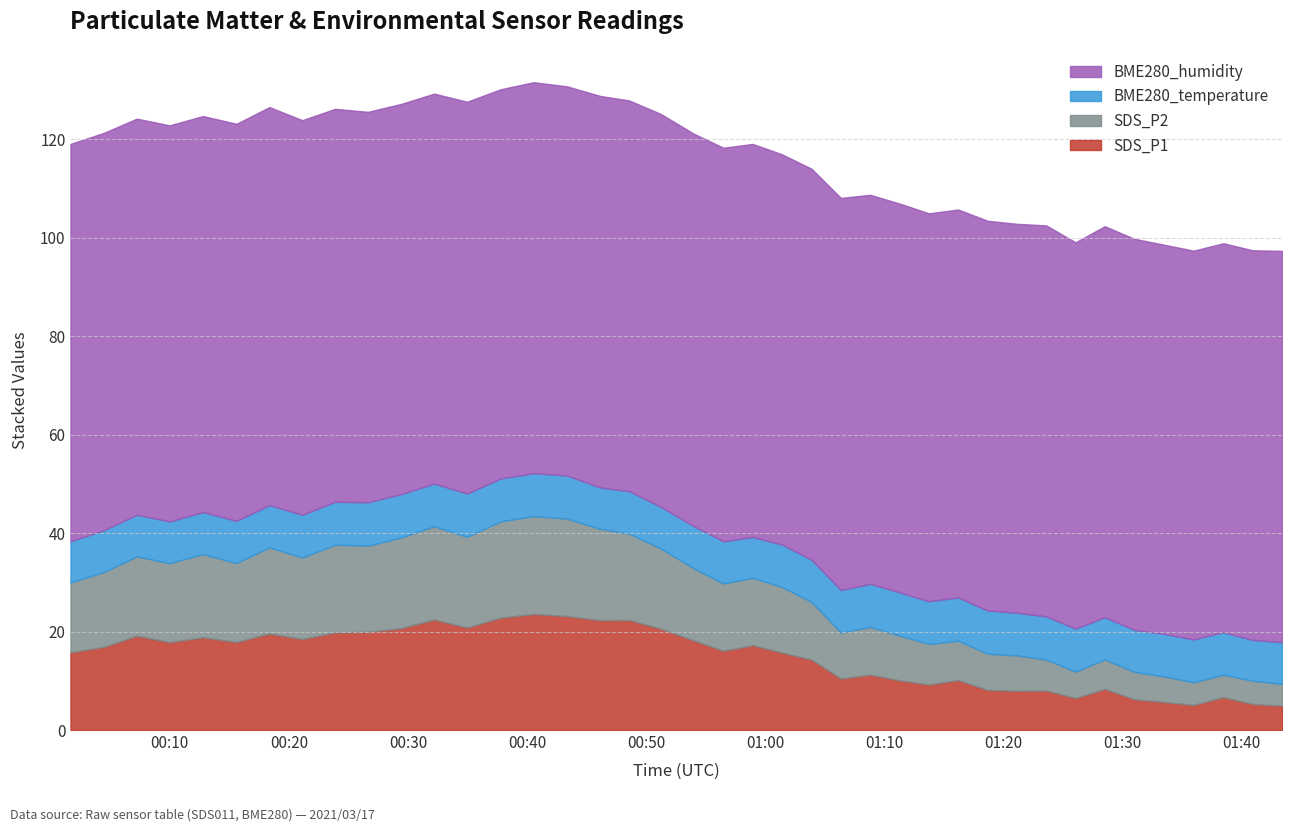

What is the average value of the SDS_P2 series?

12.6